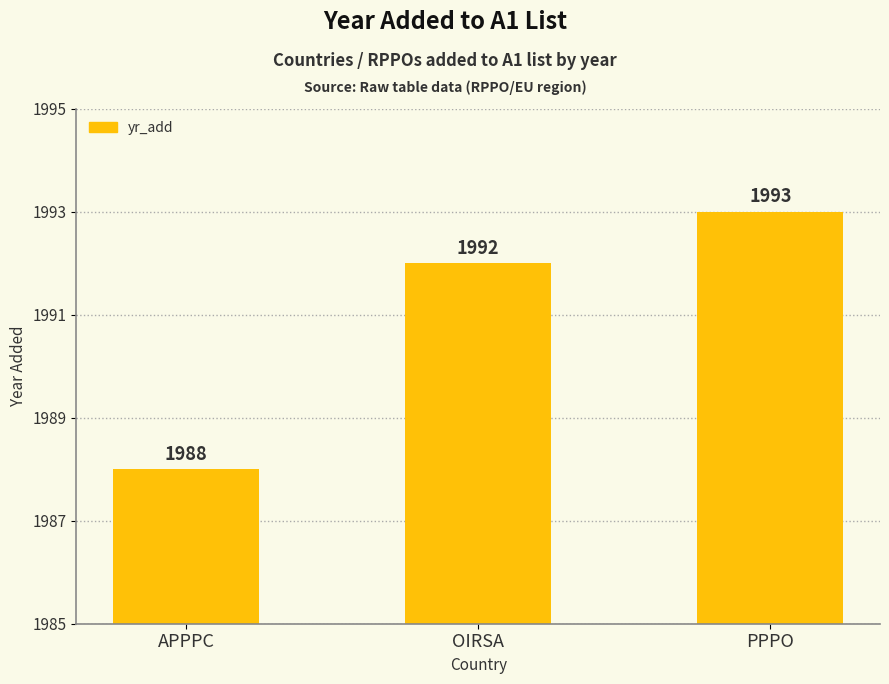

Rank the categories by value from highest to lowest.

PPPO, OIRSA, APPPC